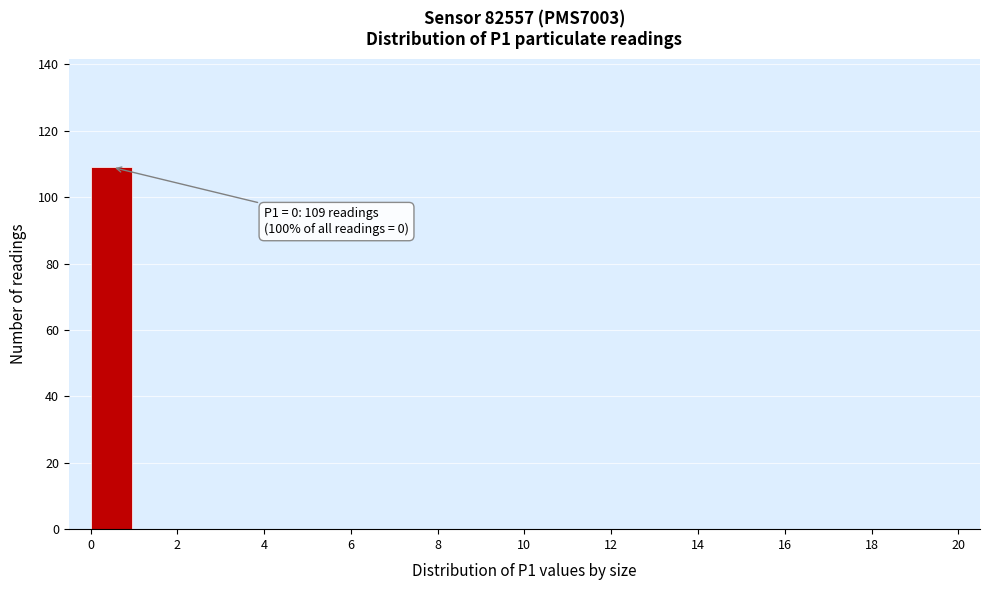

Over which range of the x-axis is the bar tallest?

0 to 1